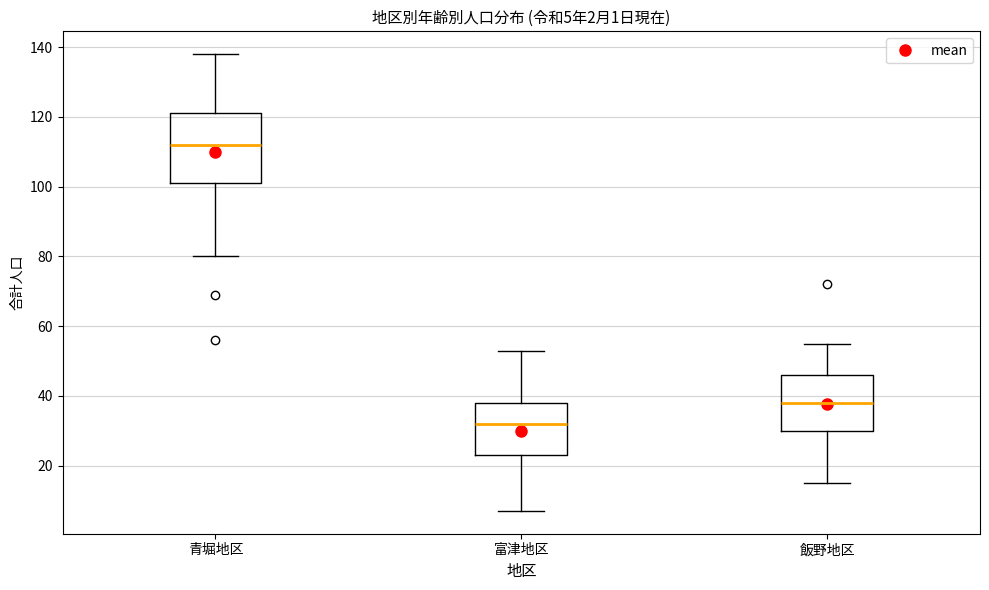

Which box is the tallest, from its lower edge to its upper edge?

青堀地区